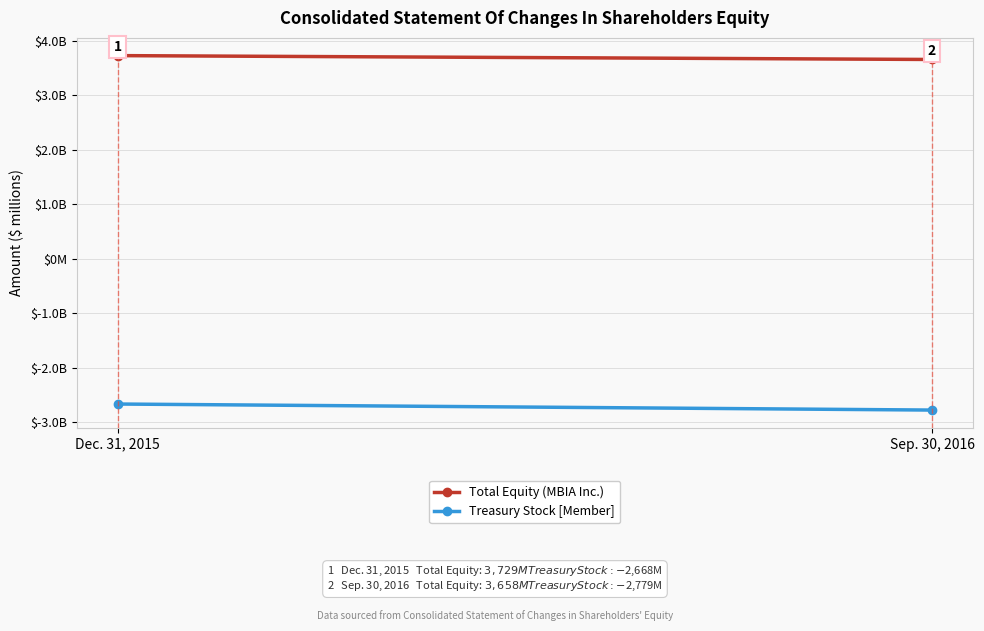

Which series has the largest total across all categories?

Total Equity (MBIA Inc.)